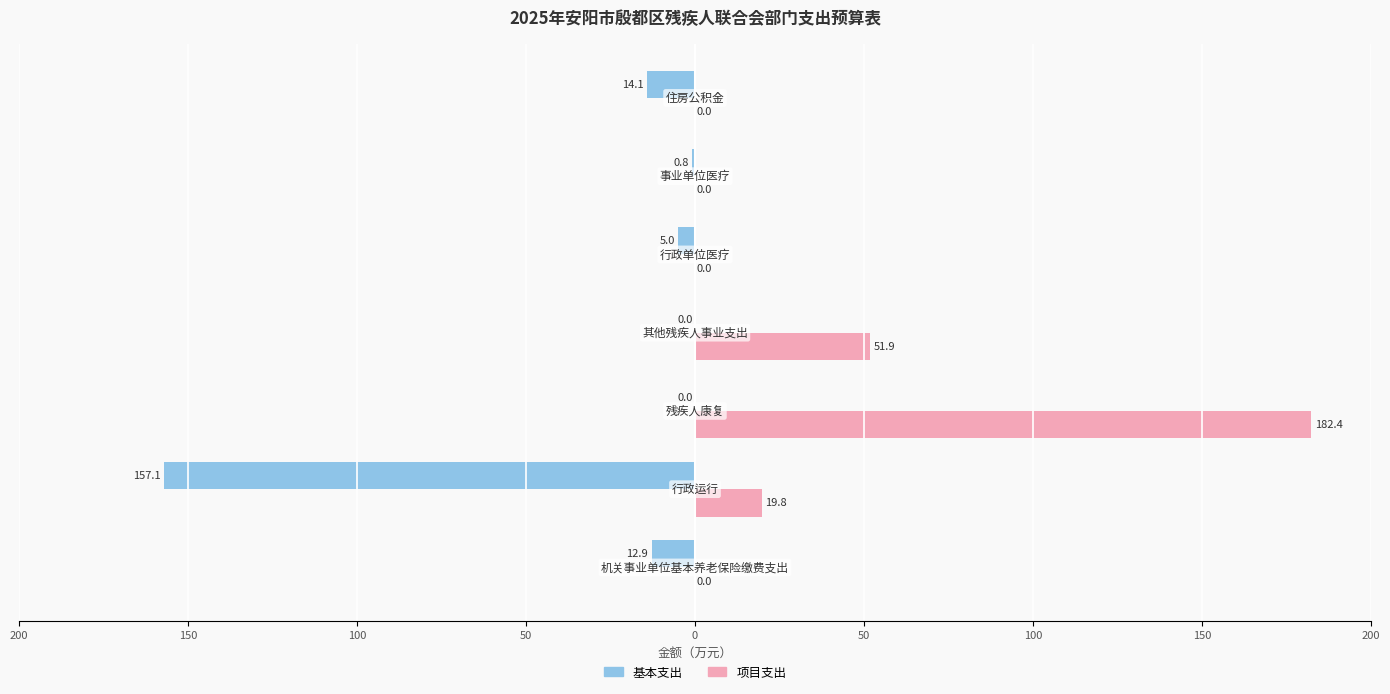

Reading left to right, what are all the values shown in this chart?

基本支出: 200=-12.9	150=-157.1	100=0.0	50=0.0	0=-5.0	50=-0.8	100=-14.1
项目支出: 200=0.0	150=19.8	100=182.4	50=51.9	0=0.0	50=0.0	100=0.0